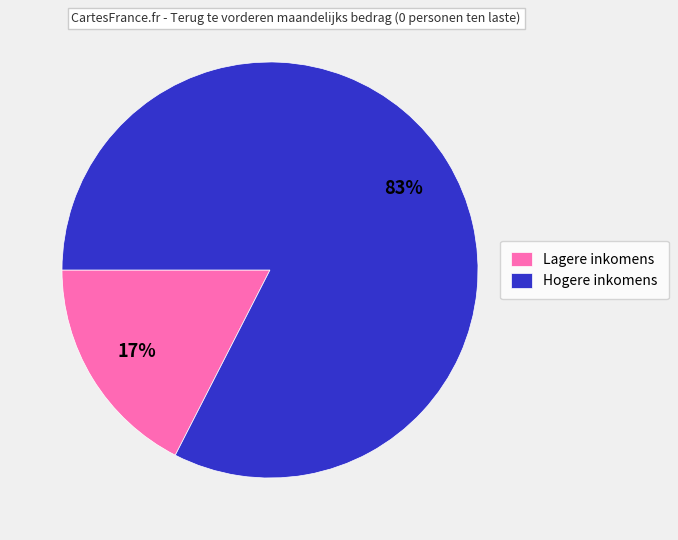

The Lagere inkomens slice represents 17% of the pie. True or false?

True